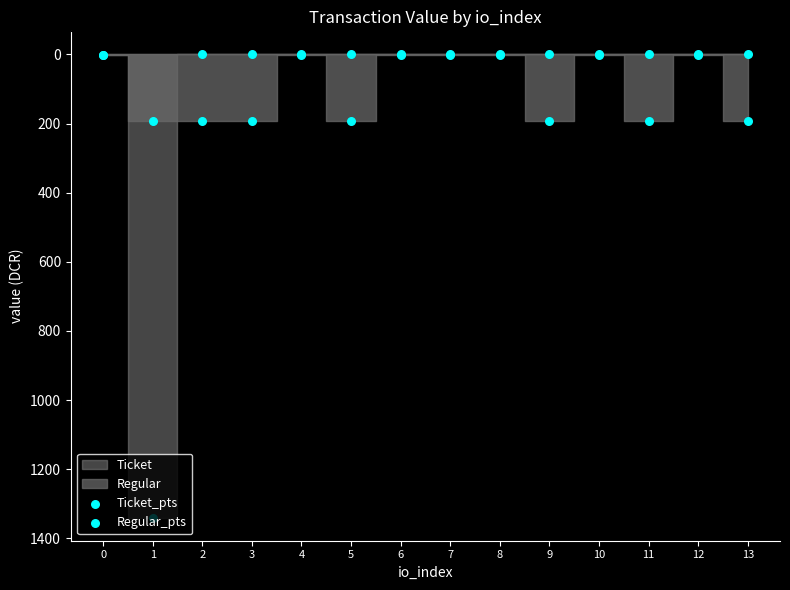

At how many categories does at least one series exceed 1327?

1